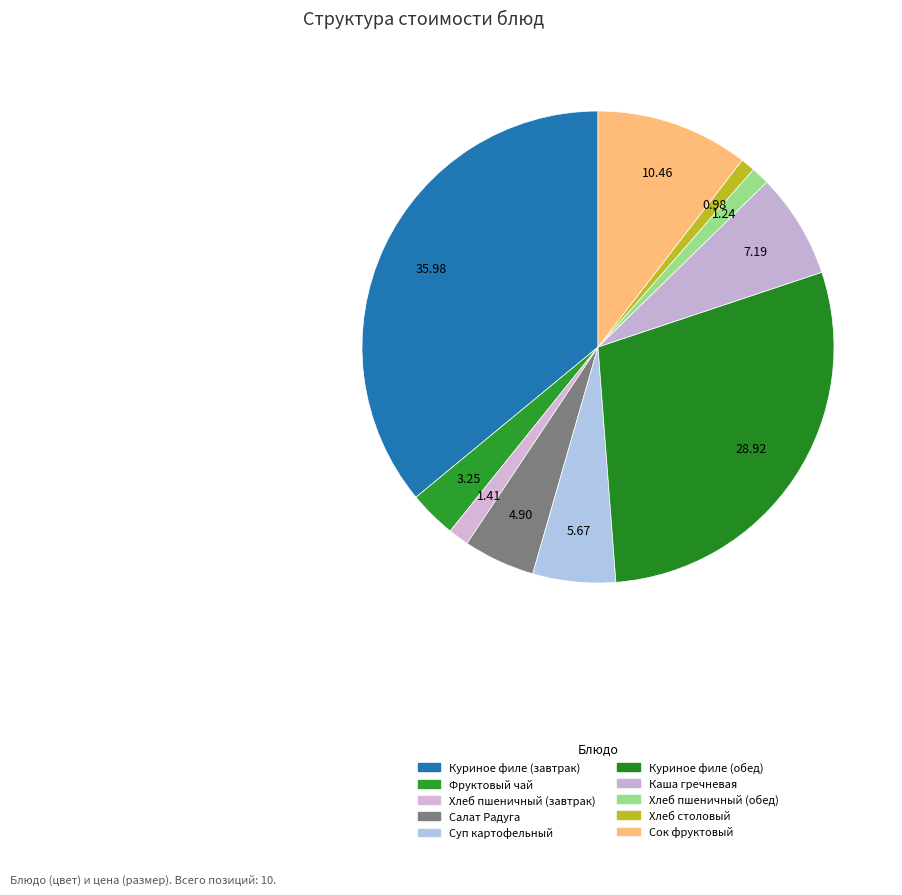

How many segments does this pie chart have?

10